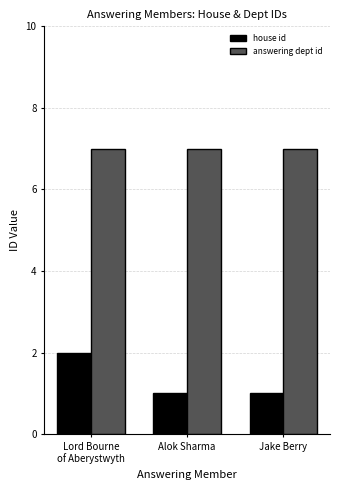

Which series has the largest range (max minus min)?

house id